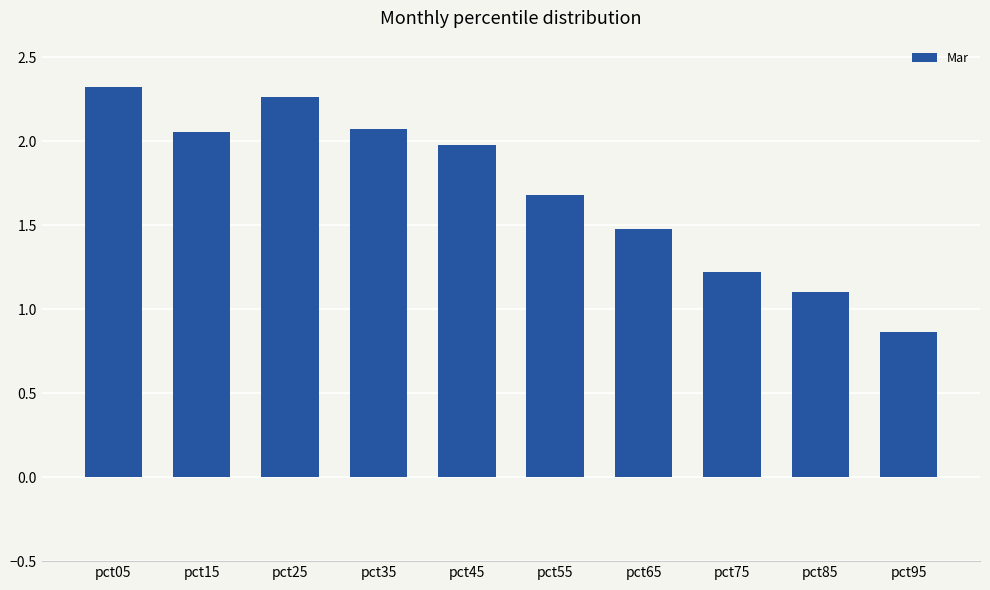

What is the average value?

1.7